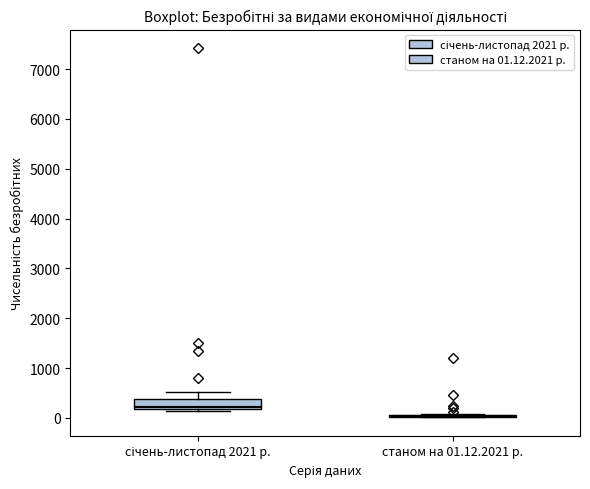

Reading left to right, transcribe this box plot: for each box, give where its median line is, the range the box spans, and where its two whiskers end, as read against the y-axis. The values are not printed on the chart, so give them approximately, as read against the axis.

січень-листопад 2021 р.: median 200 (just above the box's lower edge), box 200 to 400, whiskers 100 to 500
станом на 01.12.2021 р.: box collapsed to a line at 0, whiskers 0 to 100